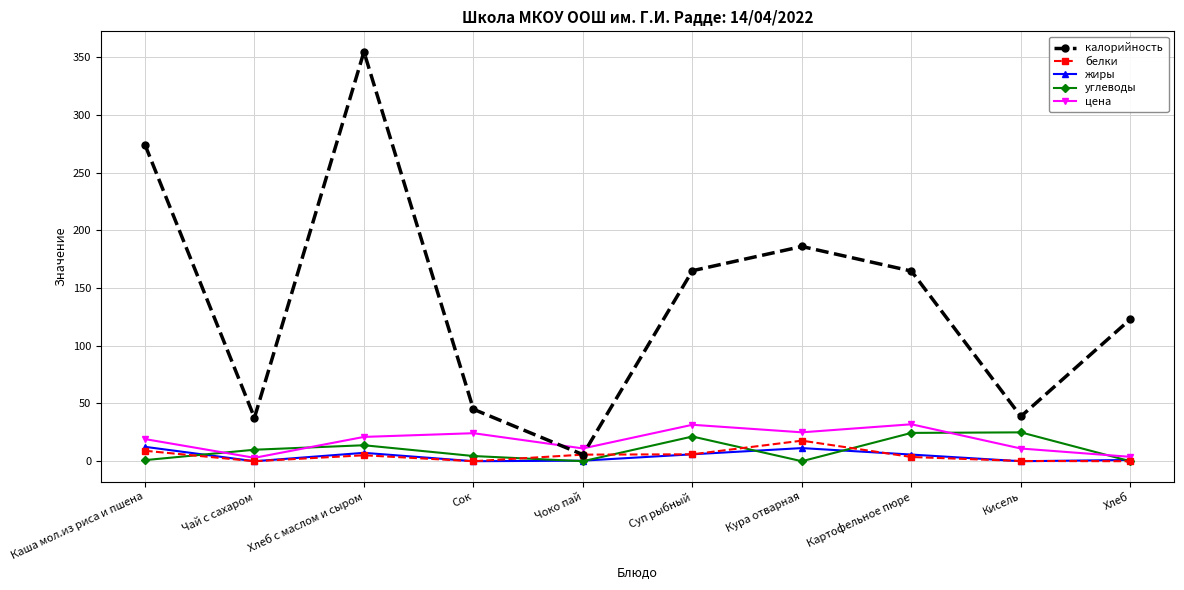

What is the difference between the углеводы values at Сок and Чоко пай?

4.5